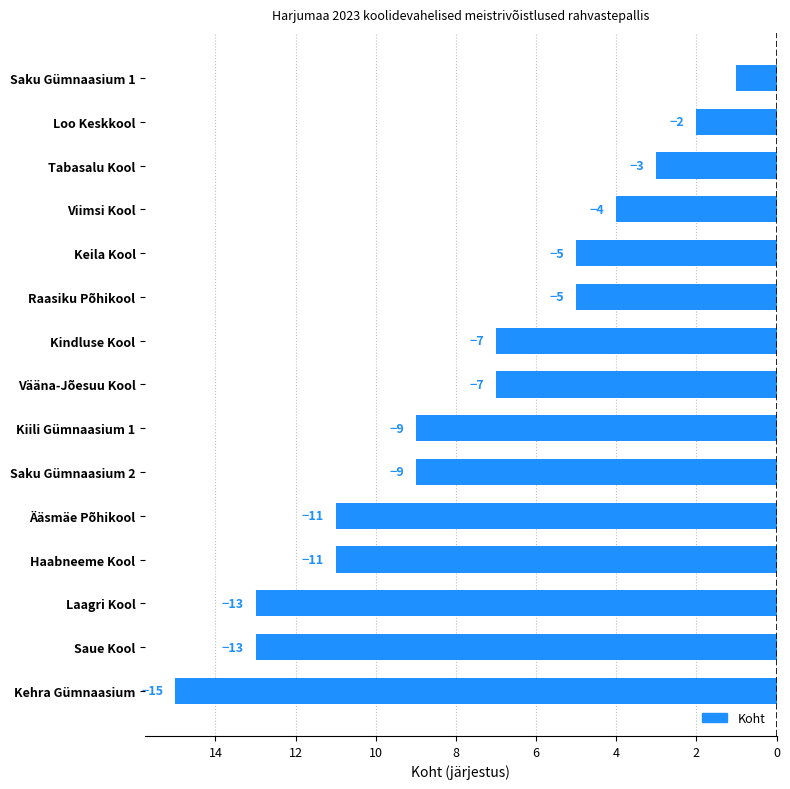

Does the chart contain any negative values?

Yes